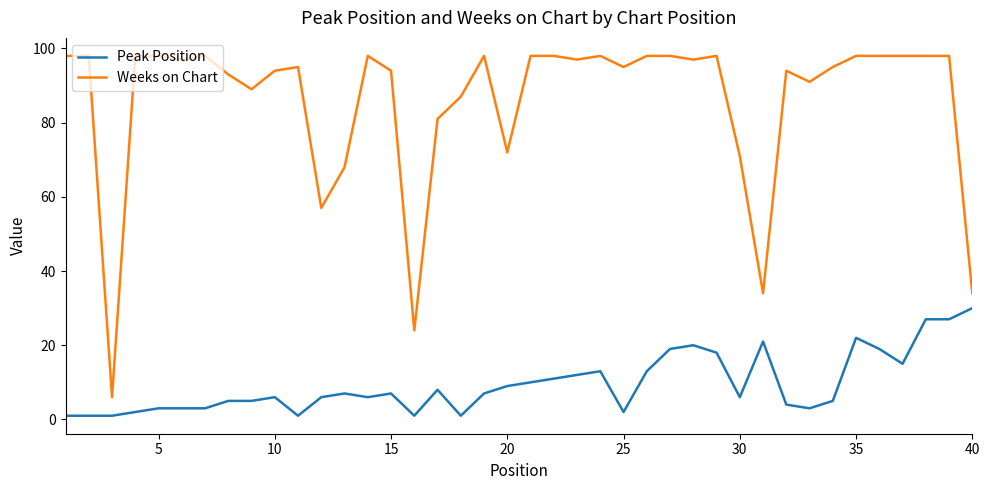

True or false: Weeks on Chart has more than 2 points higher than both neighbors.

True